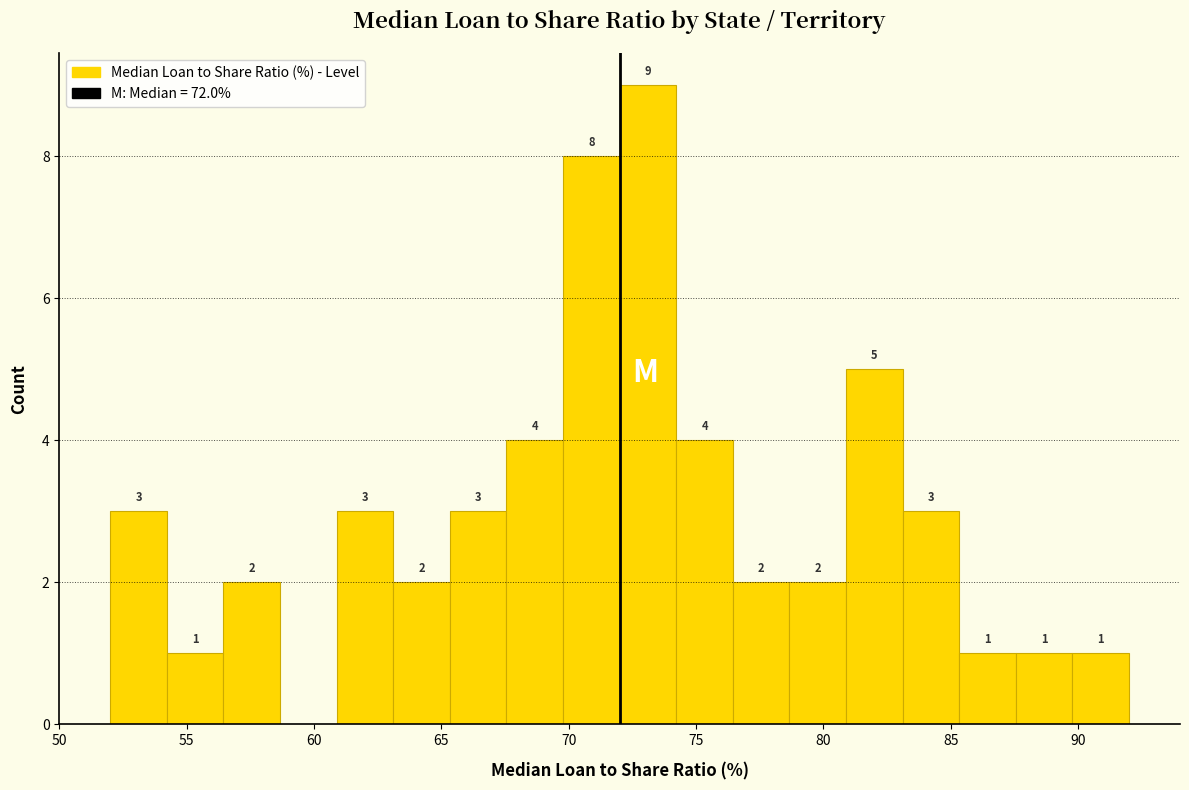

Over which range of the x-axis is the bar tallest?

72.0 to 74.0